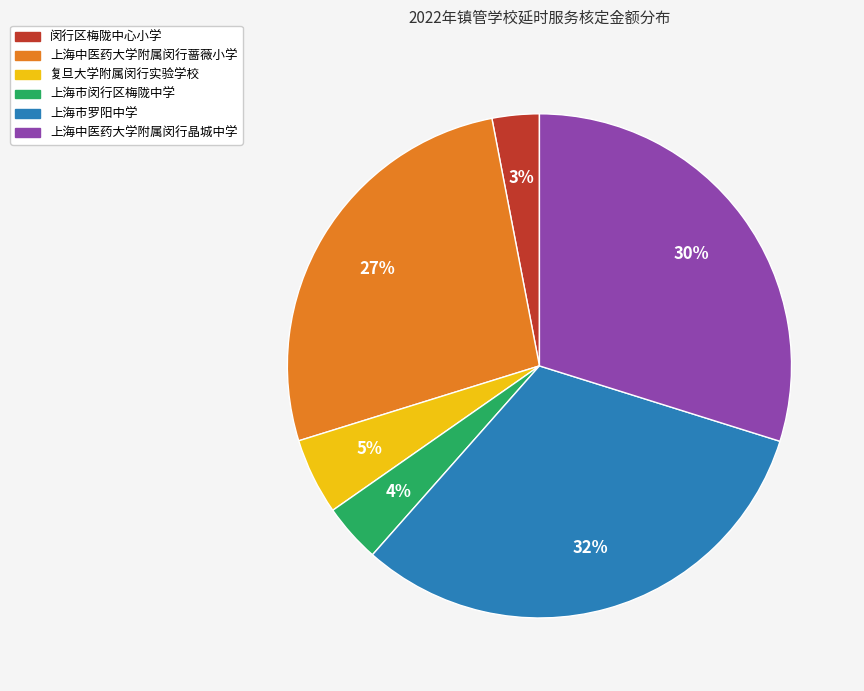

What is the ratio of the value at 上海中医药大学附属闵行蔷薇小学 to the value at 上海中医药大学附属闵行晶城中学?

0.9